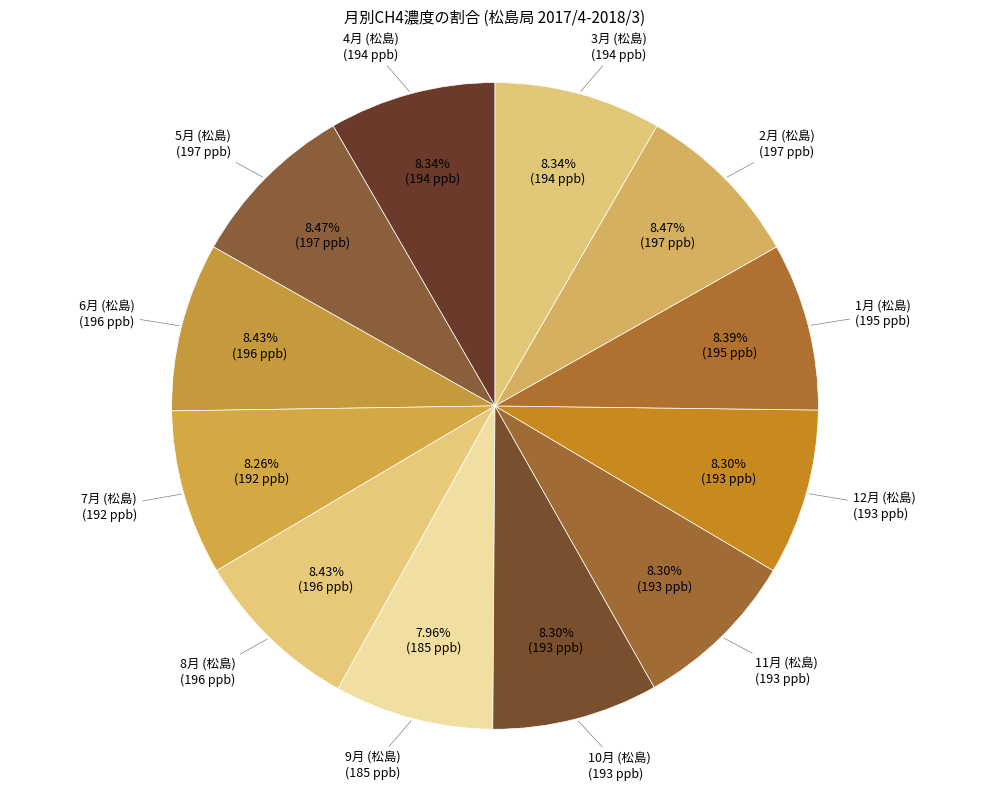

Is there any slice that represents more than half of the pie?

No